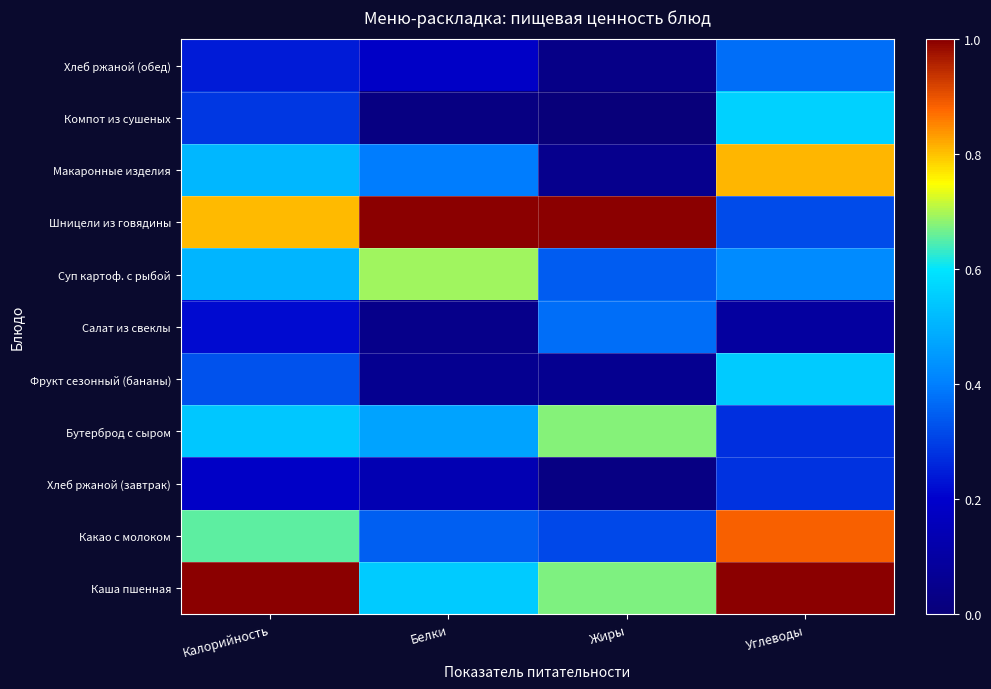

What is the difference between the highest and lowest values at Углеводы?

0.9